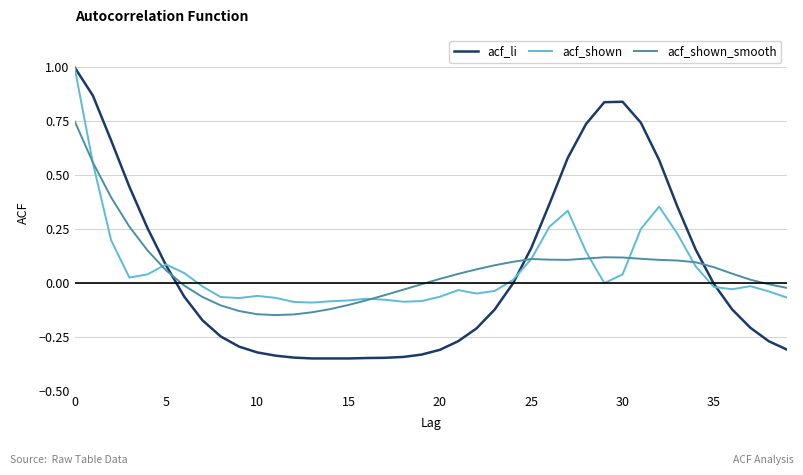

Which series has the widest spread of values?

acf_li